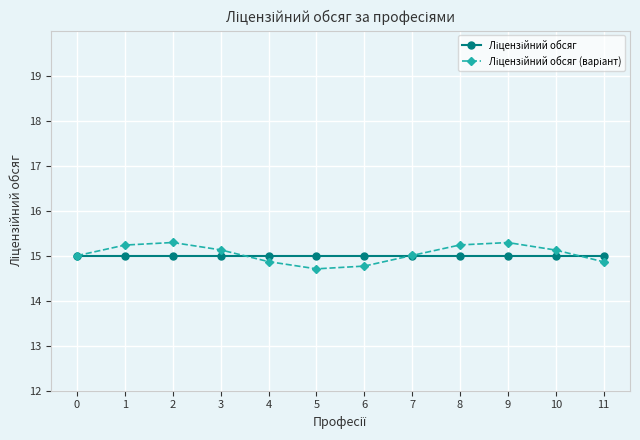

At which label does Ліцензійний обсяг (варіант) reach its minimum?

5